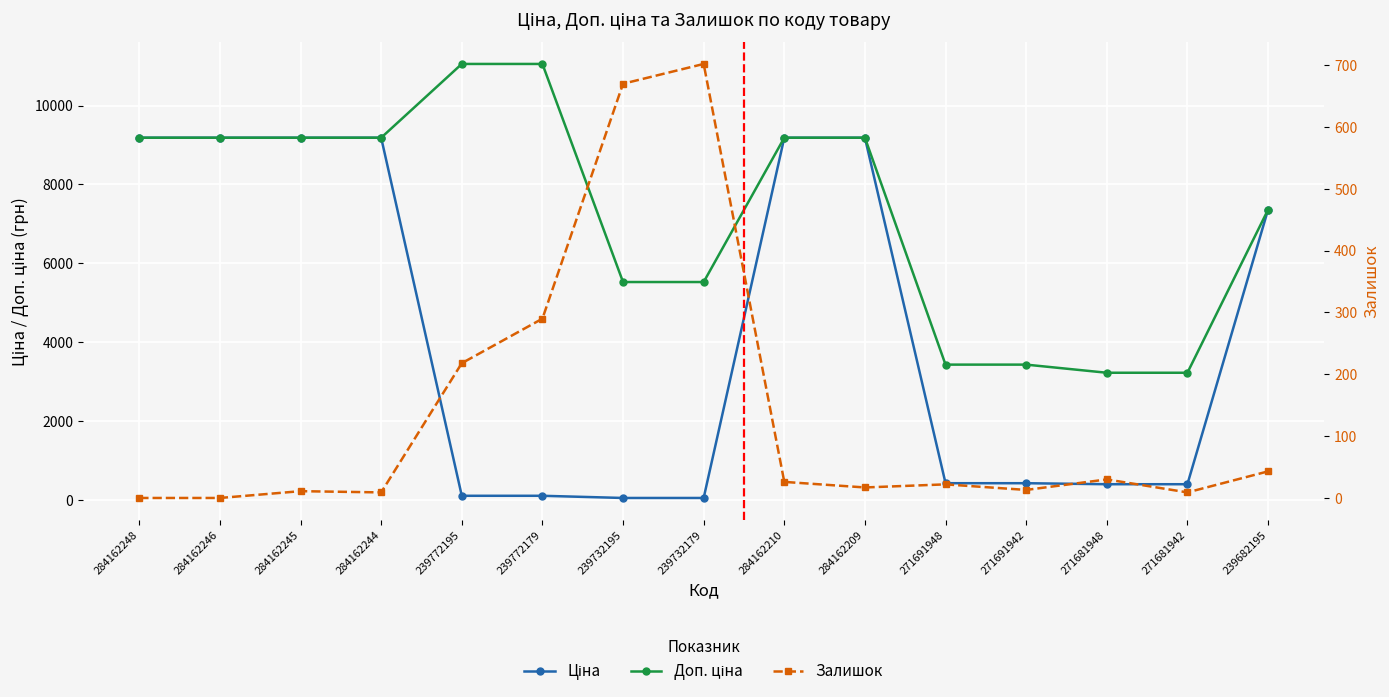

Is it true that Залишок equals 15.8 at 284162245?

False